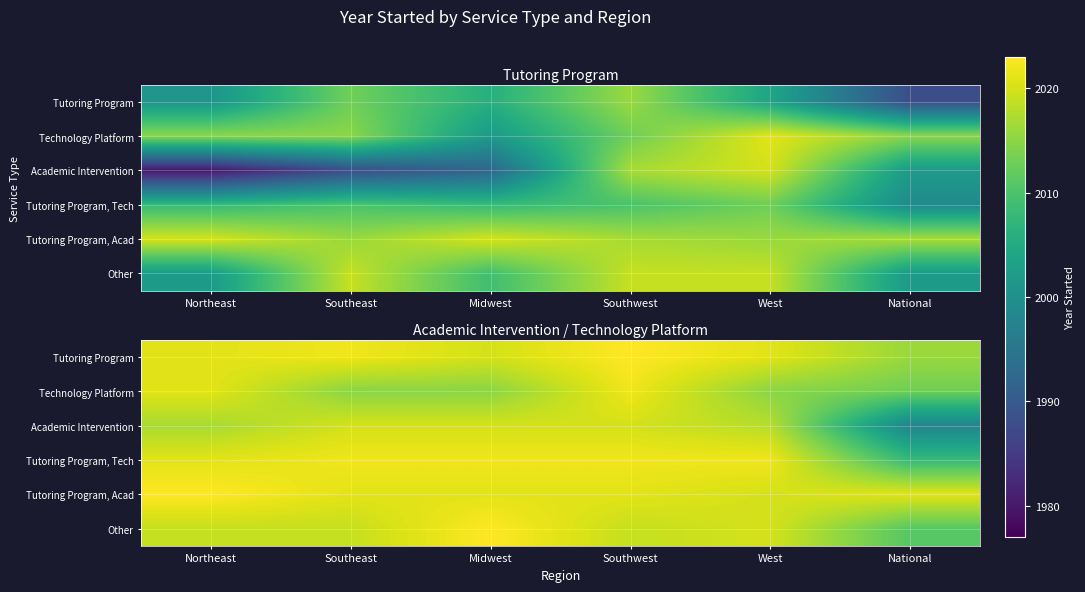

What is the greatest value displayed?

2023